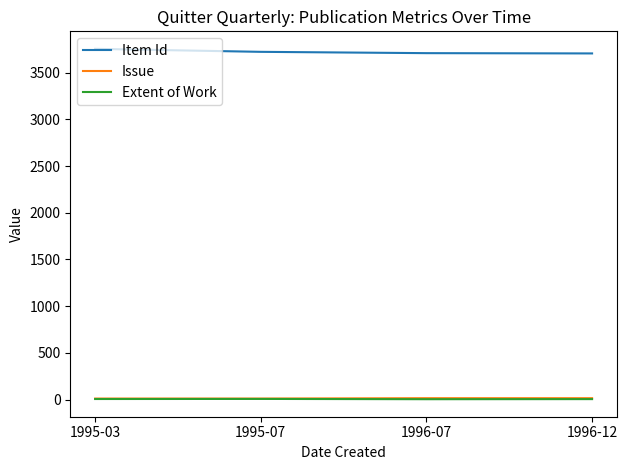

At how many categories does at least one series exceed 854?

4